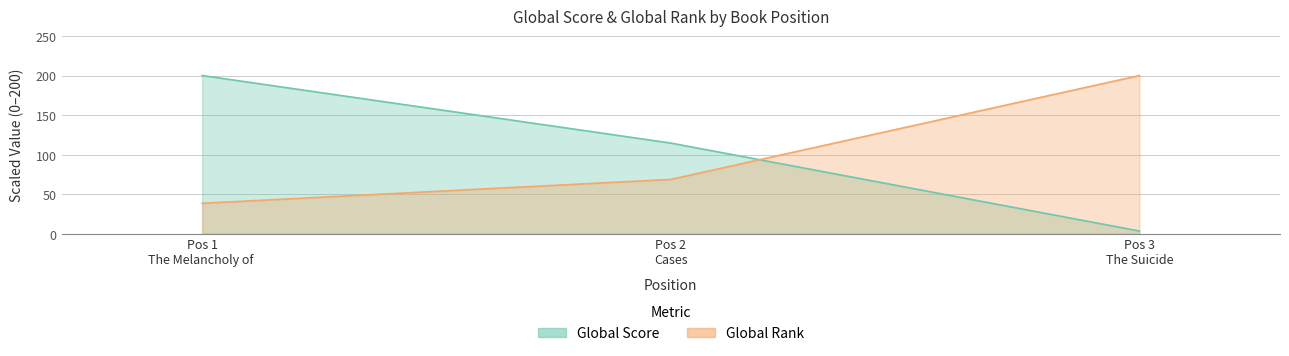

Reading left to right, what are all the values shown in this chart?

Global Score: 1=200.0	2=114.6	3=3.4
Global Rank: 1=38.4	2=68.6	3=200.0